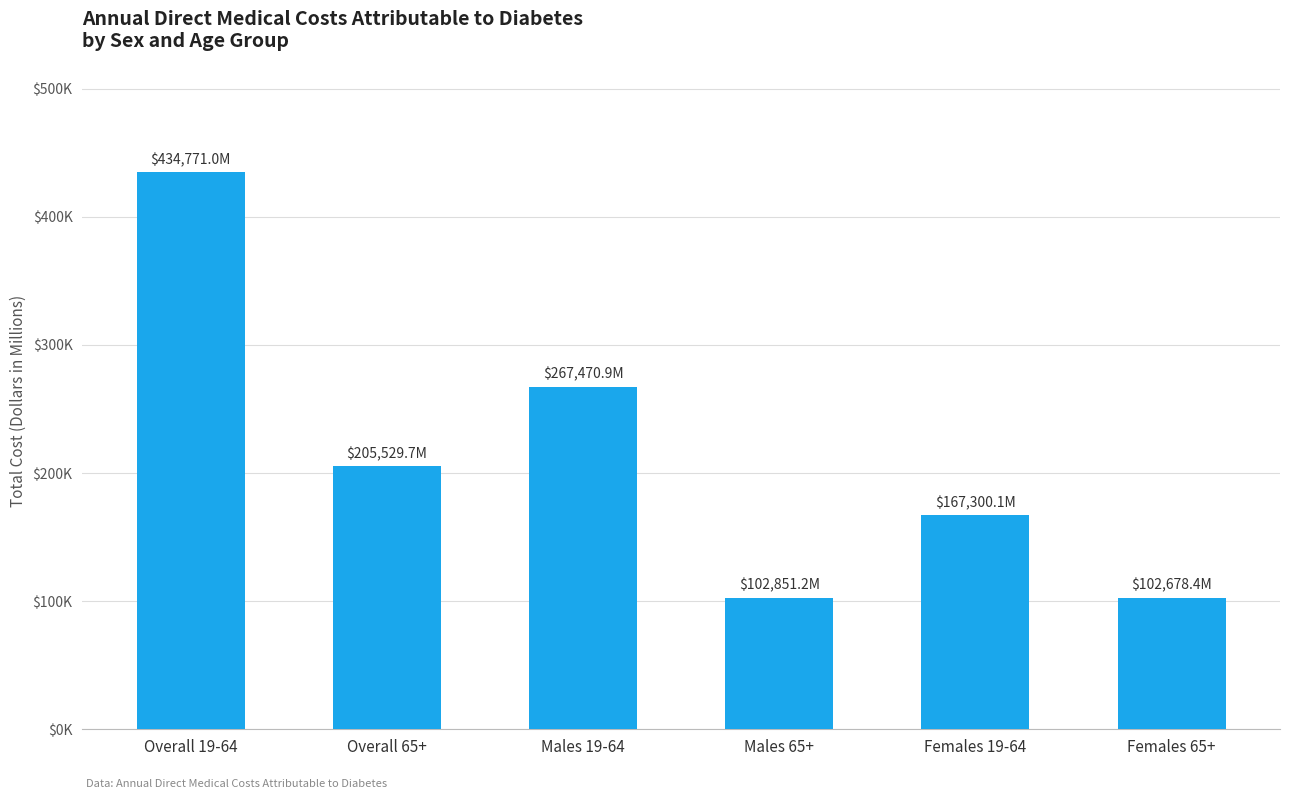

What is the label of the 6th bar from the right?

Overall 19-64